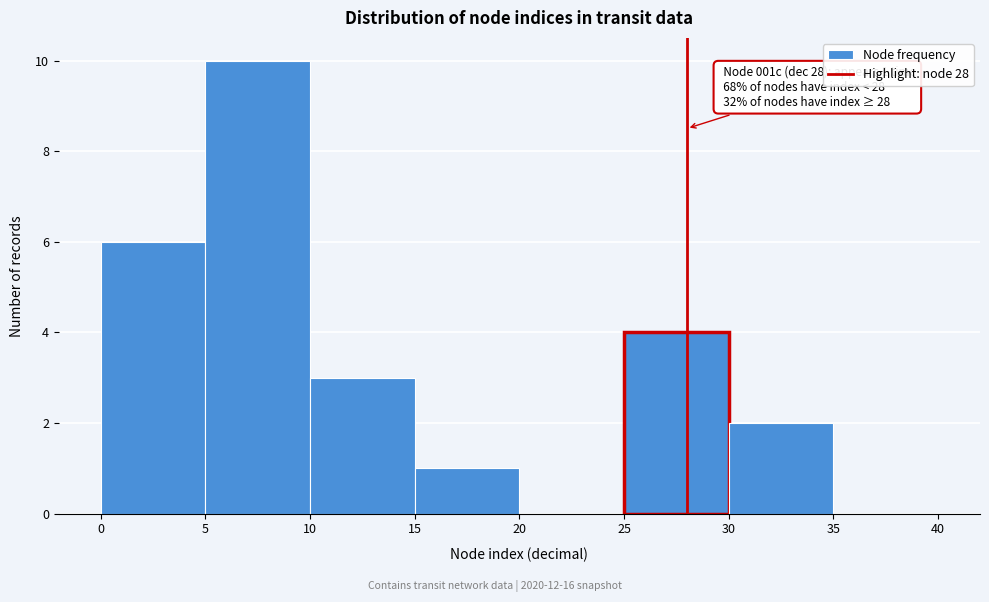

Which range on the x-axis has the tallest bar?

5 to 10